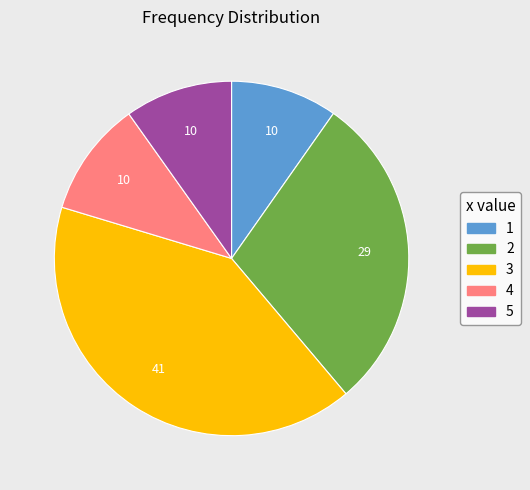

Is there a majority slice in this chart?

No